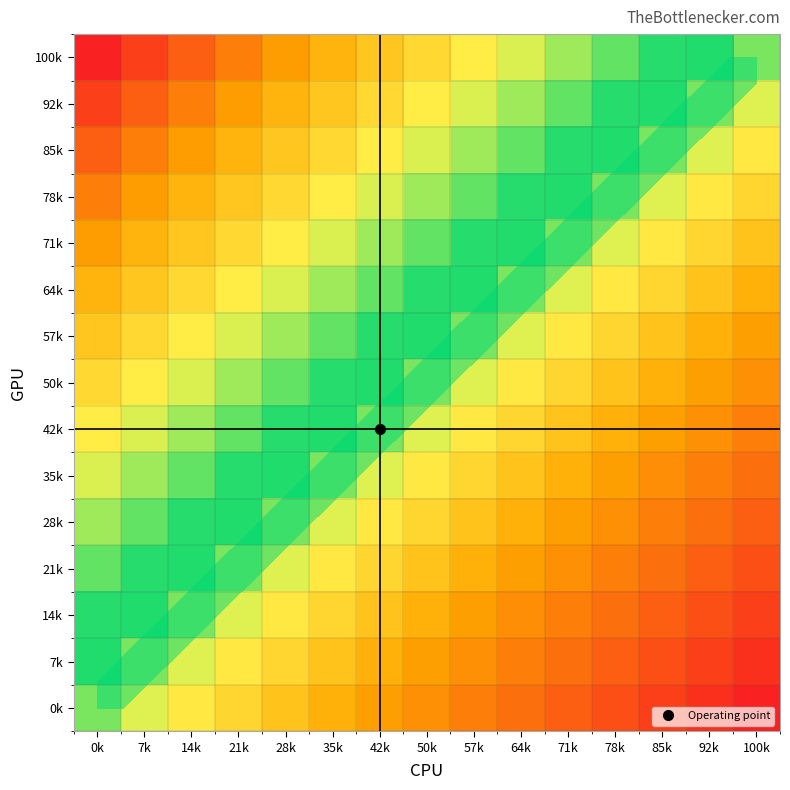

Is the value of 28k at 28k greater than the value of 42k at 64k?

Yes